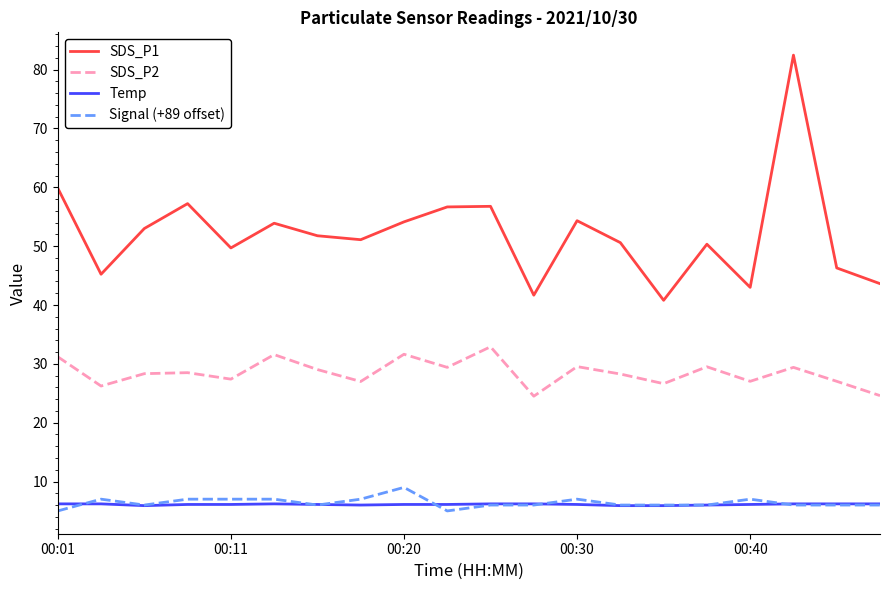

Which series has the widest spread of values?

SDS_P1